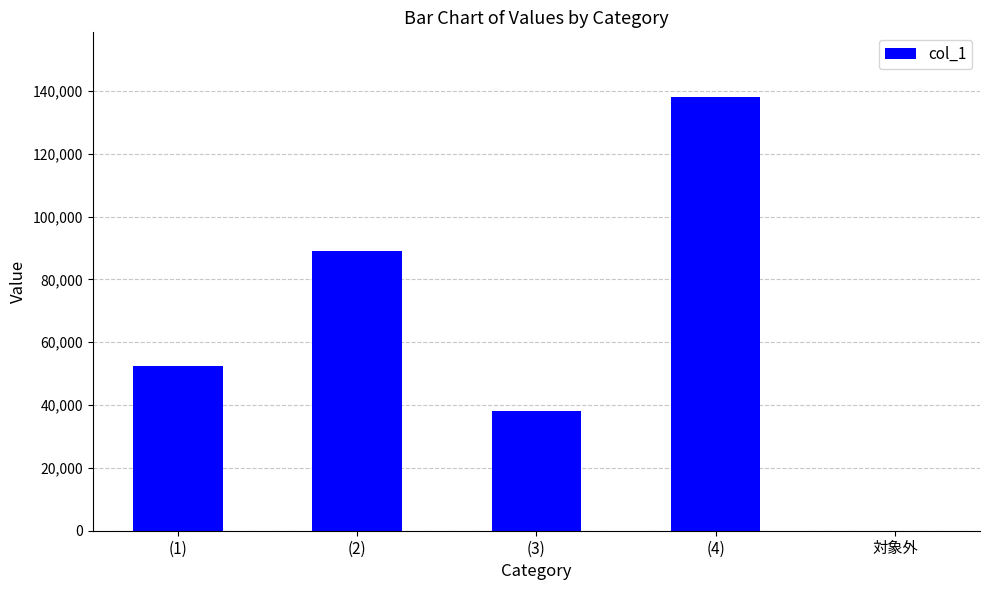

Which has a higher value, (3) or 対象外?

(3)